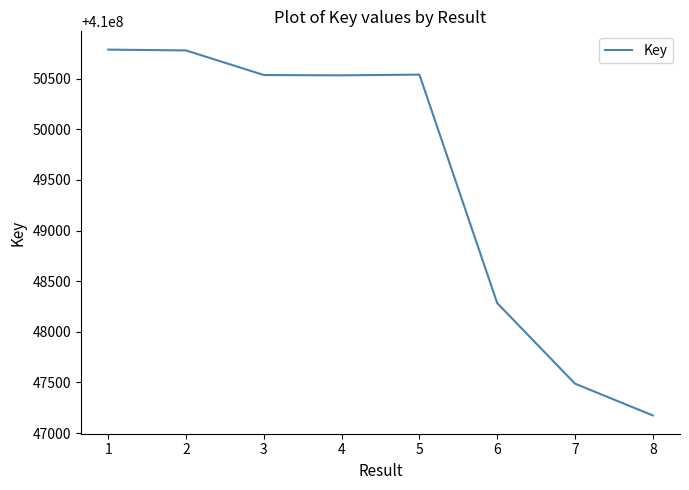

Does the chart display data point markers on the line(s)?

No